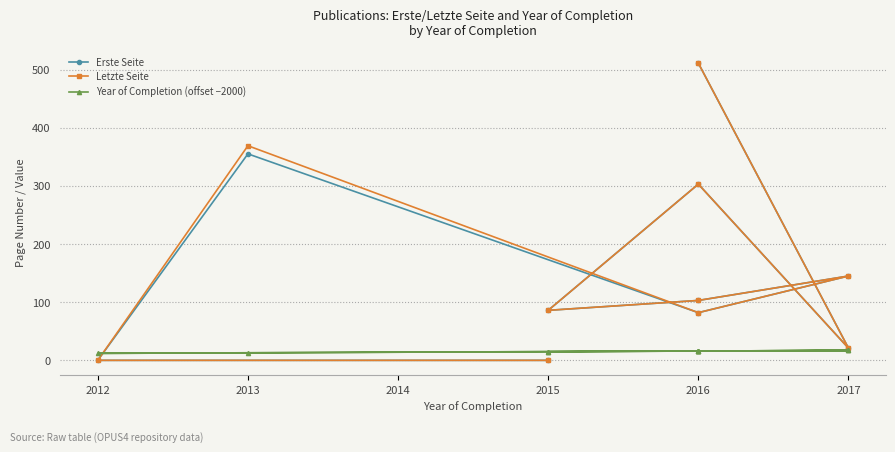

At how many categories does at least one series exceed 300?

3